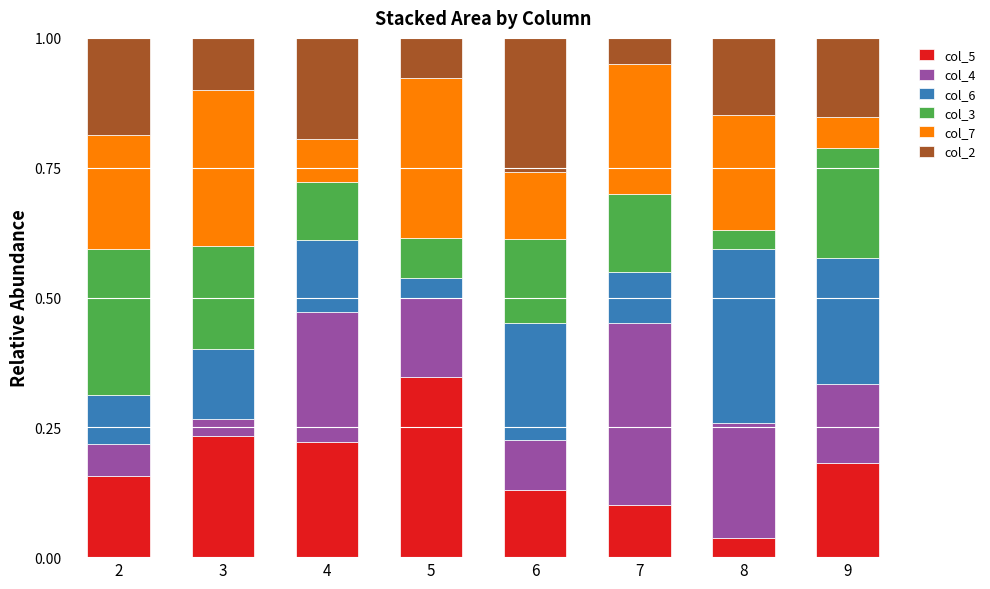

What is the sum of all col_5 values?

1.4